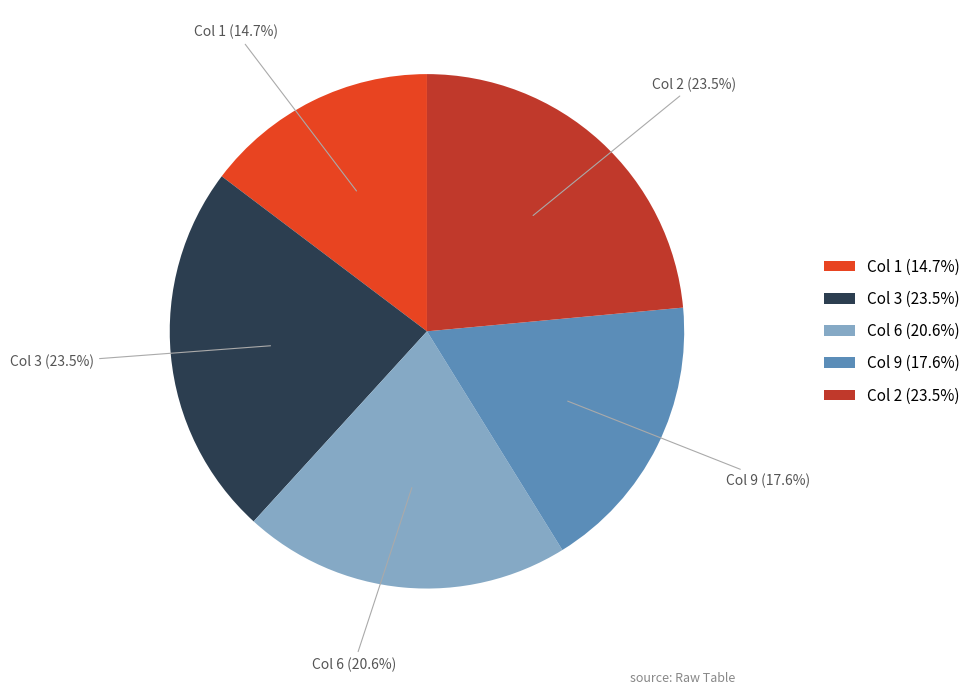

What percentage is NOT represented by Col 6?

79.4%